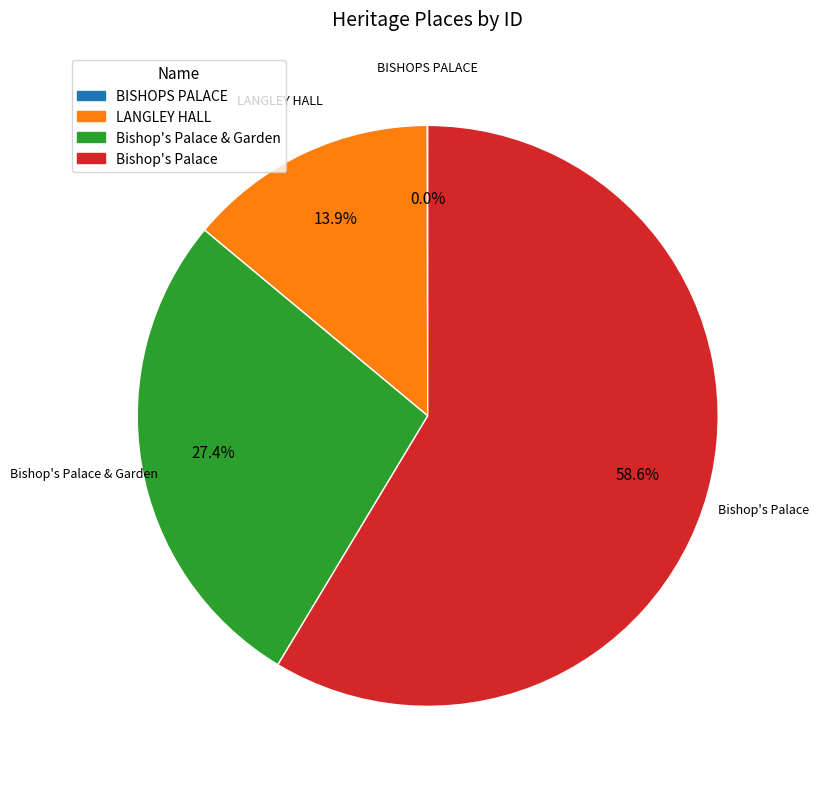

Is there a majority slice in this chart?

Yes